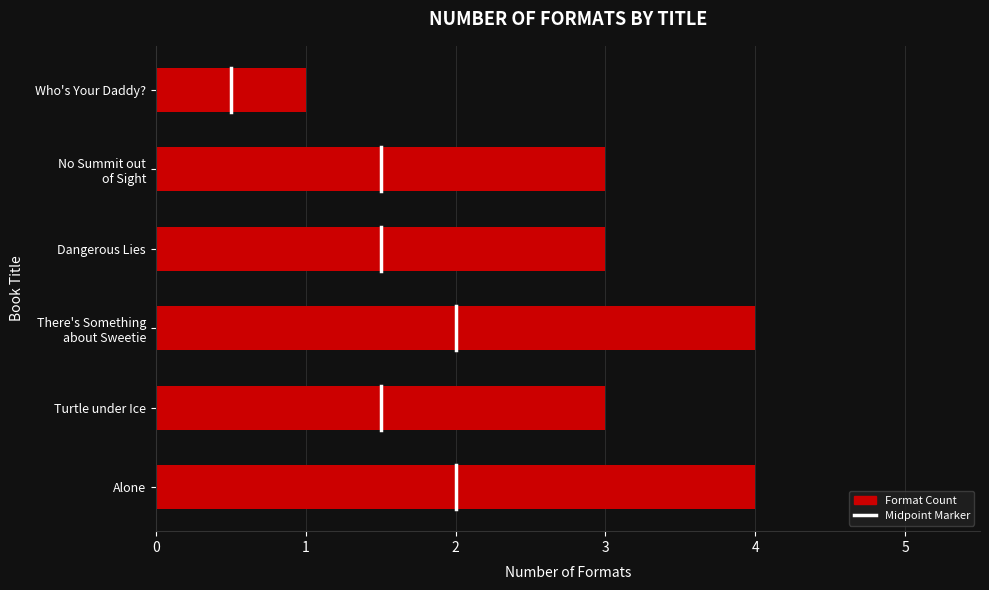

At which category does the chart reach its minimum across all series?

Who's Your Daddy?